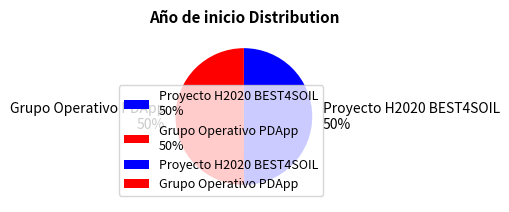

What is the ratio of the value at Grupo Operativo PDApp 50% to the value at Proyecto H2020 BEST4SOIL 50%?

1.0